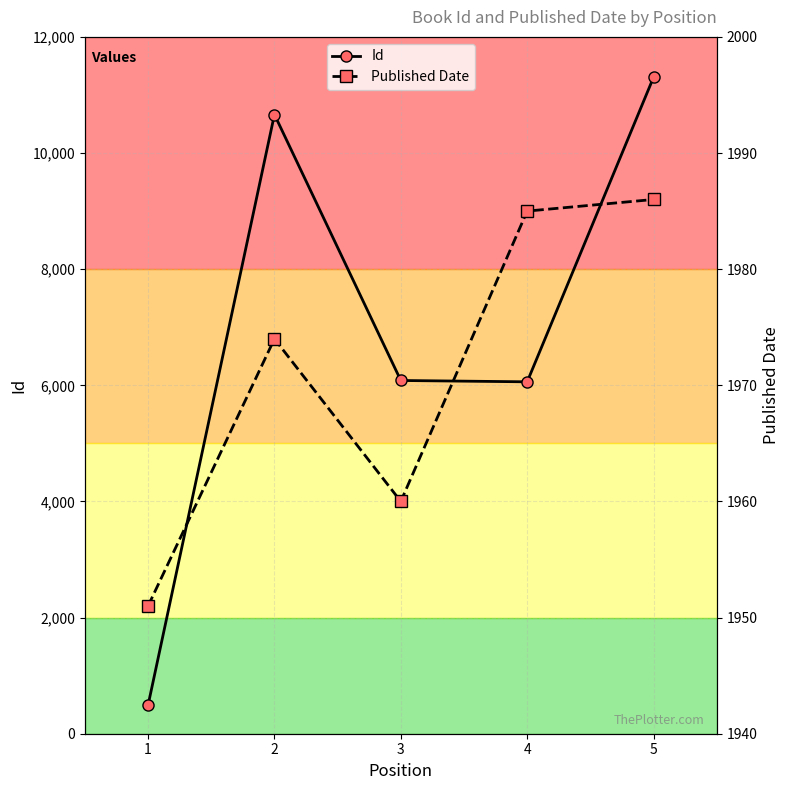

What is the sum of the Published Date values at 4 and 3?

3945